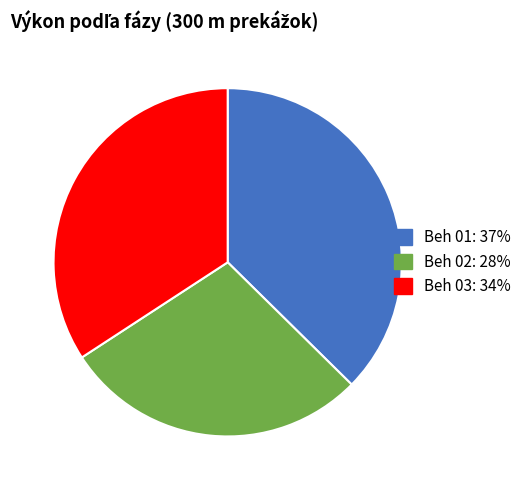

Is there any slice that represents more than half of the pie?

No